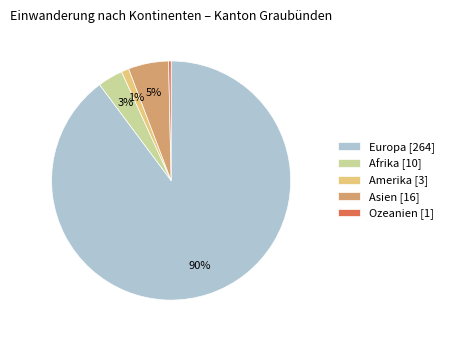

Between Amerika [3] and Asien [16], which is larger?

Asien [16]